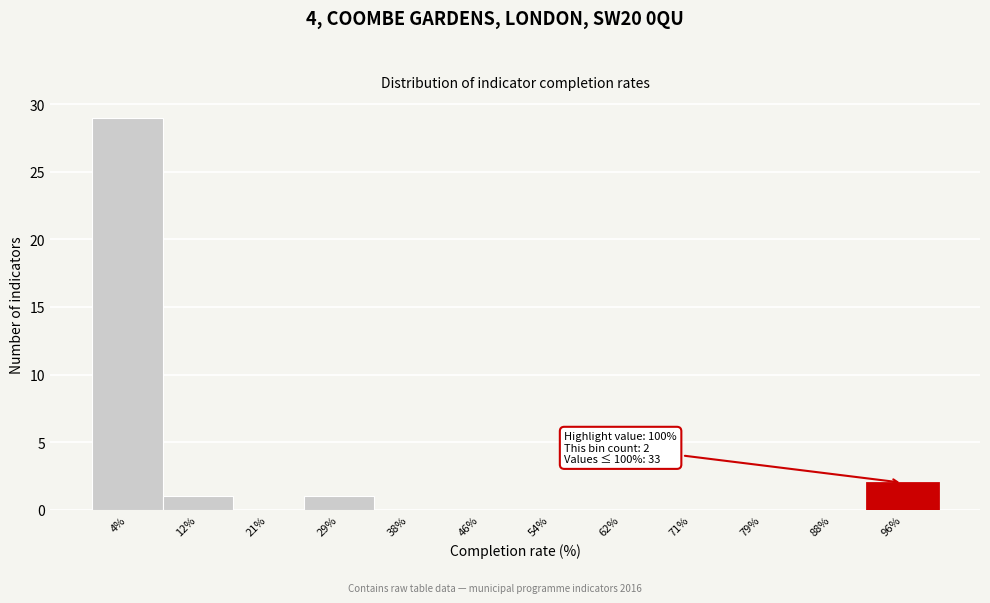

Over which range of the x-axis is the bar tallest?

0 to 8